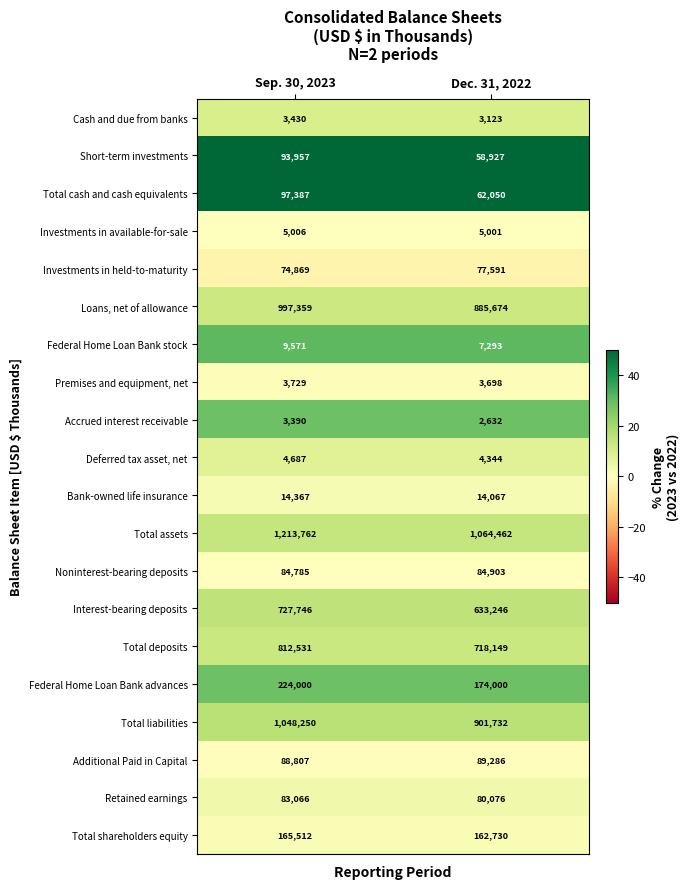

What is the total value across all series at Dec. 31, 2022?

5032984